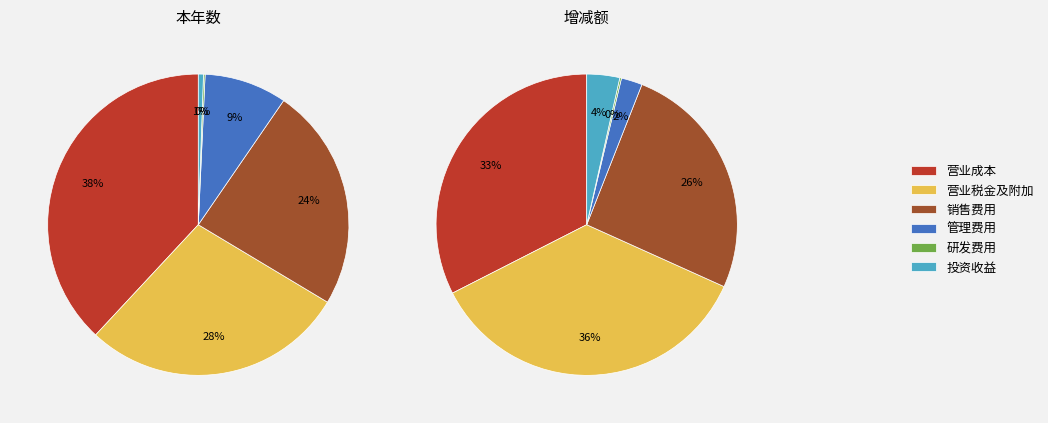

What percentage is the 销售费用 slice, to the nearest percent?

26%